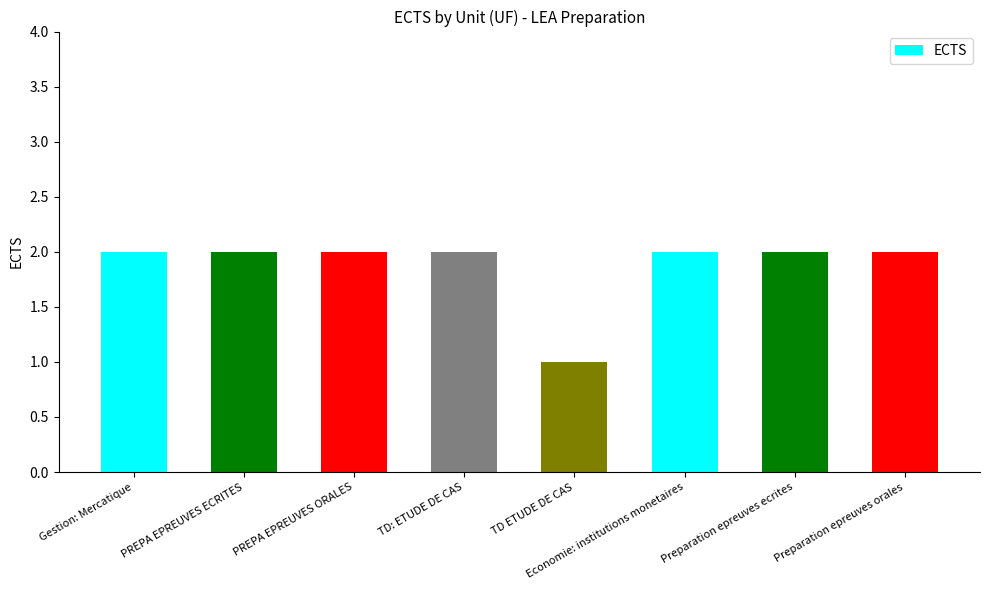

True or false: the data shows 3 at Preparation epreuves orales.

False